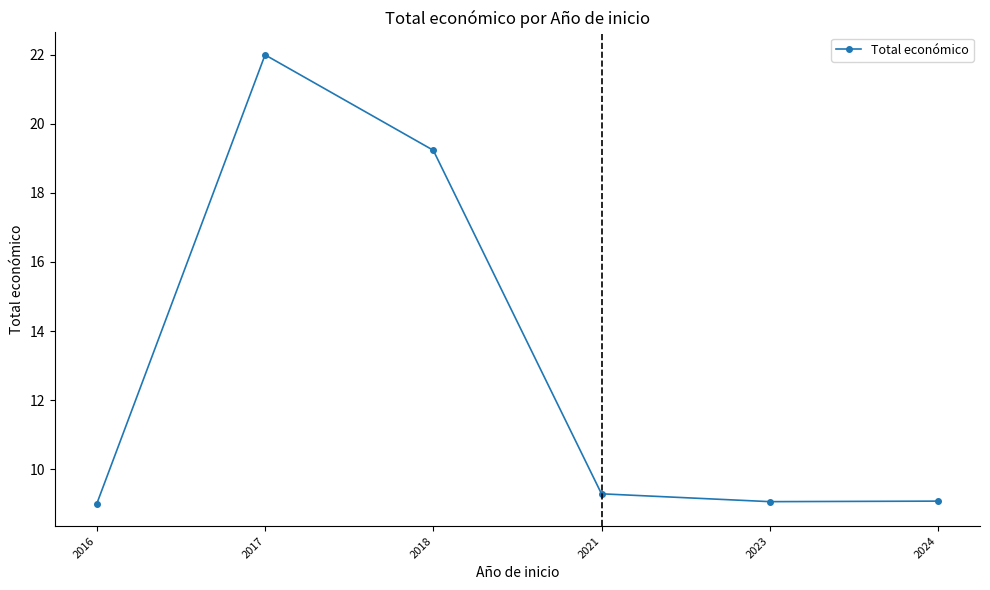

Where is the first local maximum?

2017